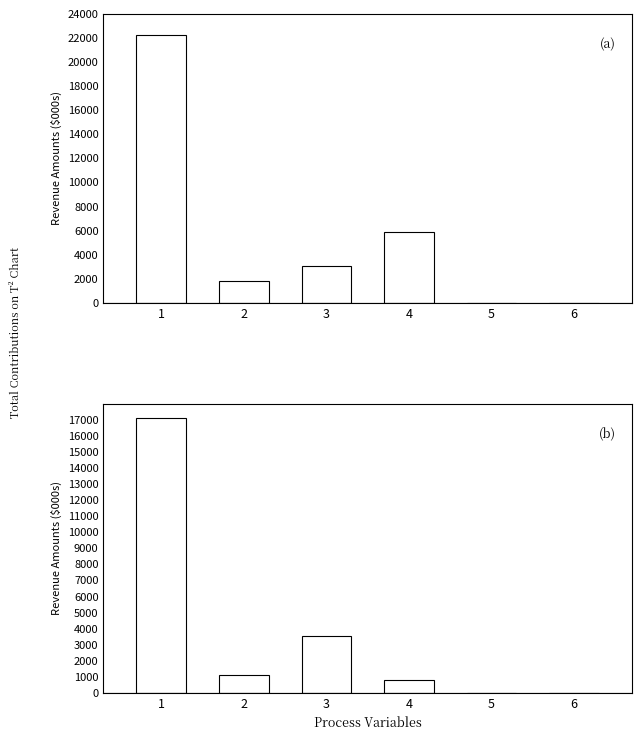

Reading left to right, what are all the values shown in this chart?

General Fund Revenue: 22252154	1840933	3056002	5924248	0	0
Account Revenue: 17093601	1098581	3553641	785580	0	0